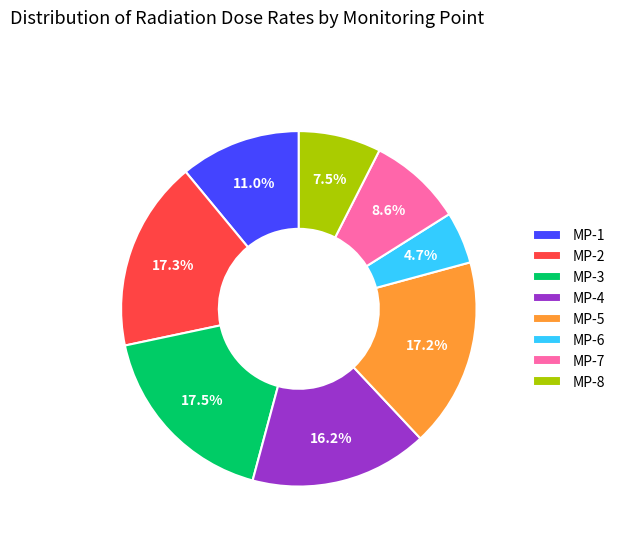

Which category has the smallest portion of the pie?

MP-6